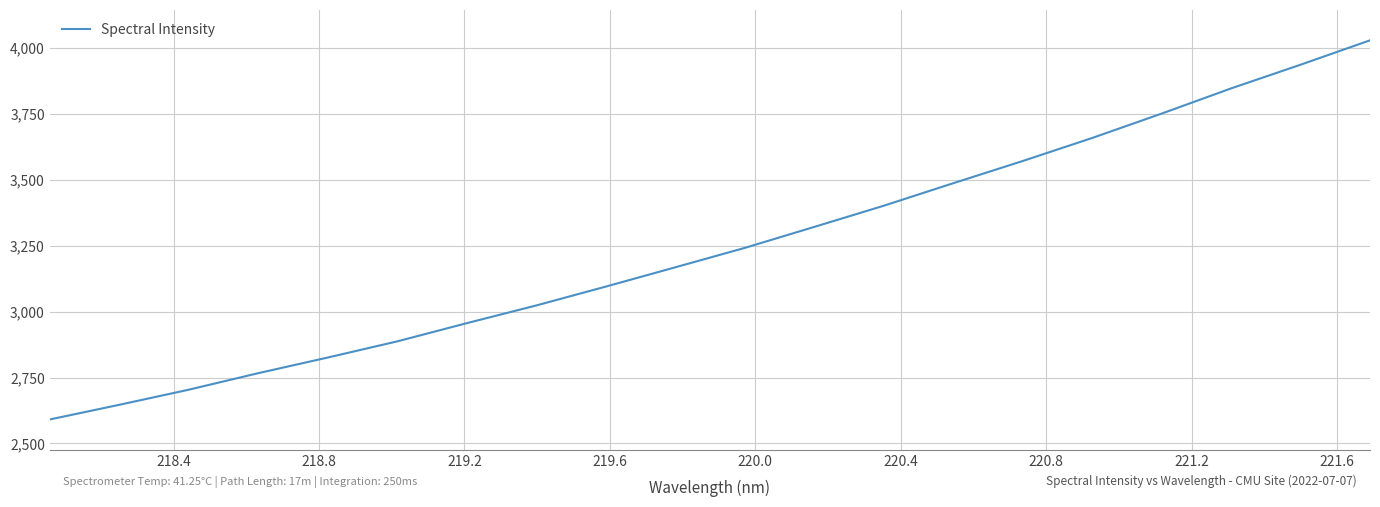

What is the greatest value displayed?

4028.1